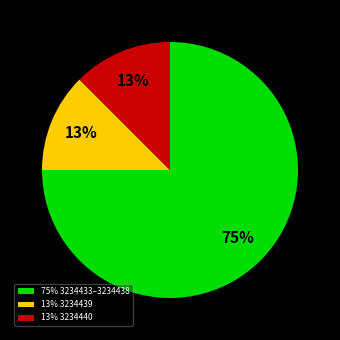

To the nearest percent, what portion does 13% 3234440 represent?

13%